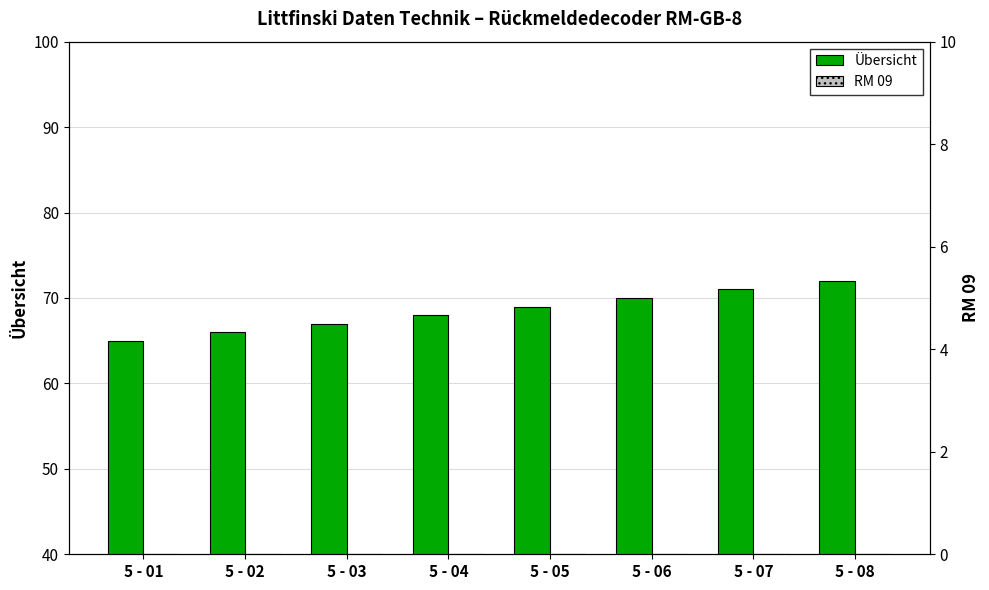

At which label does RM 09 reach its minimum?

5 - 01